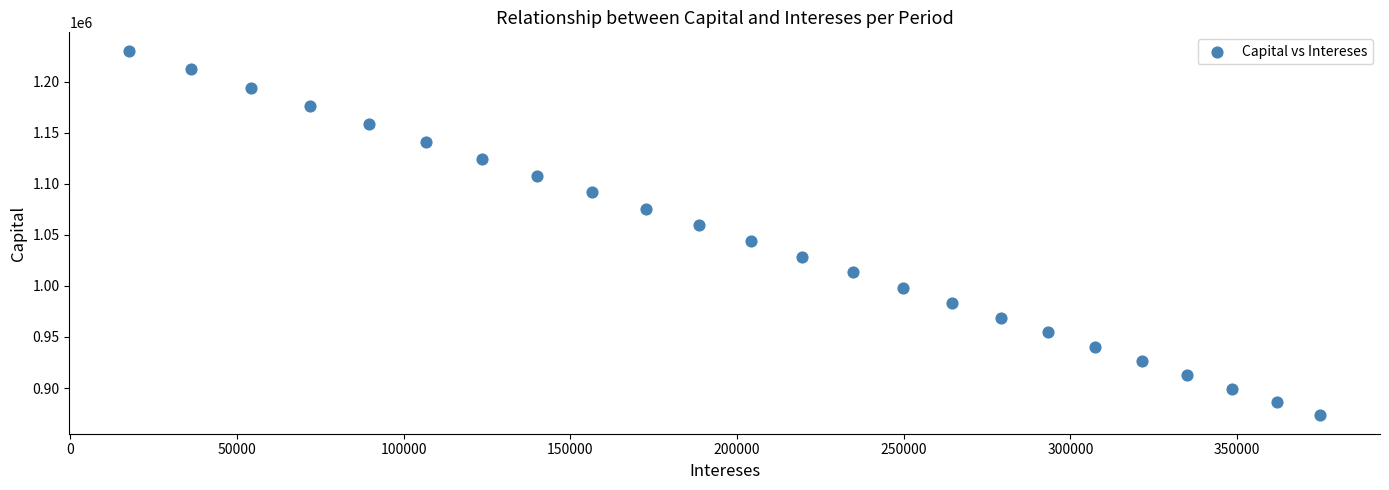

What is the range of X values (max minus min)?

357388.7